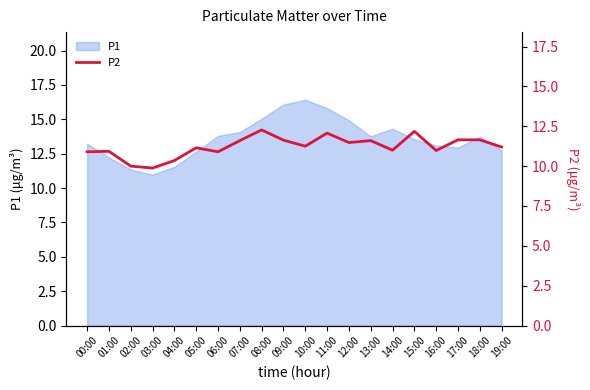

At which label does the data first exceed 11?

05:00